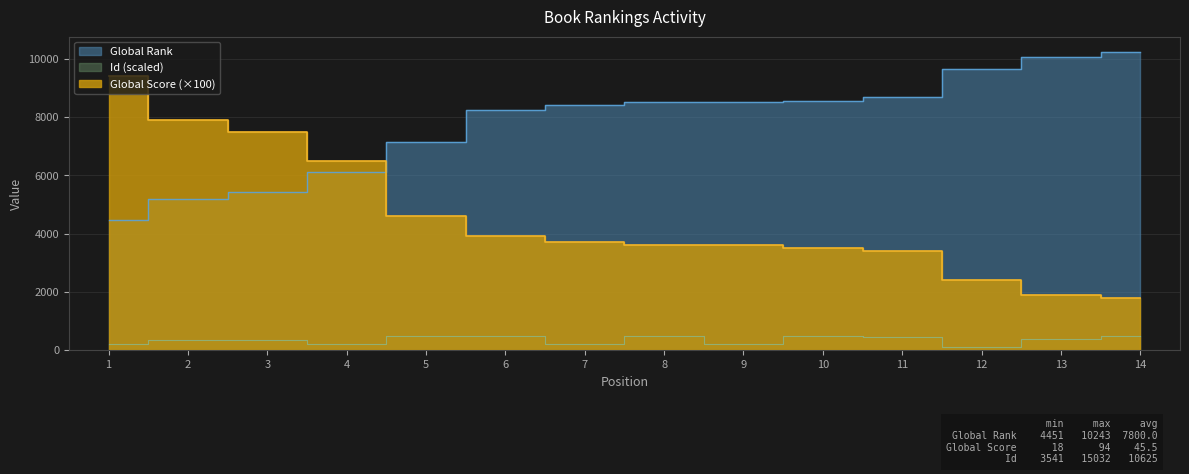

How many values in the Global Score series are below 3700?

7